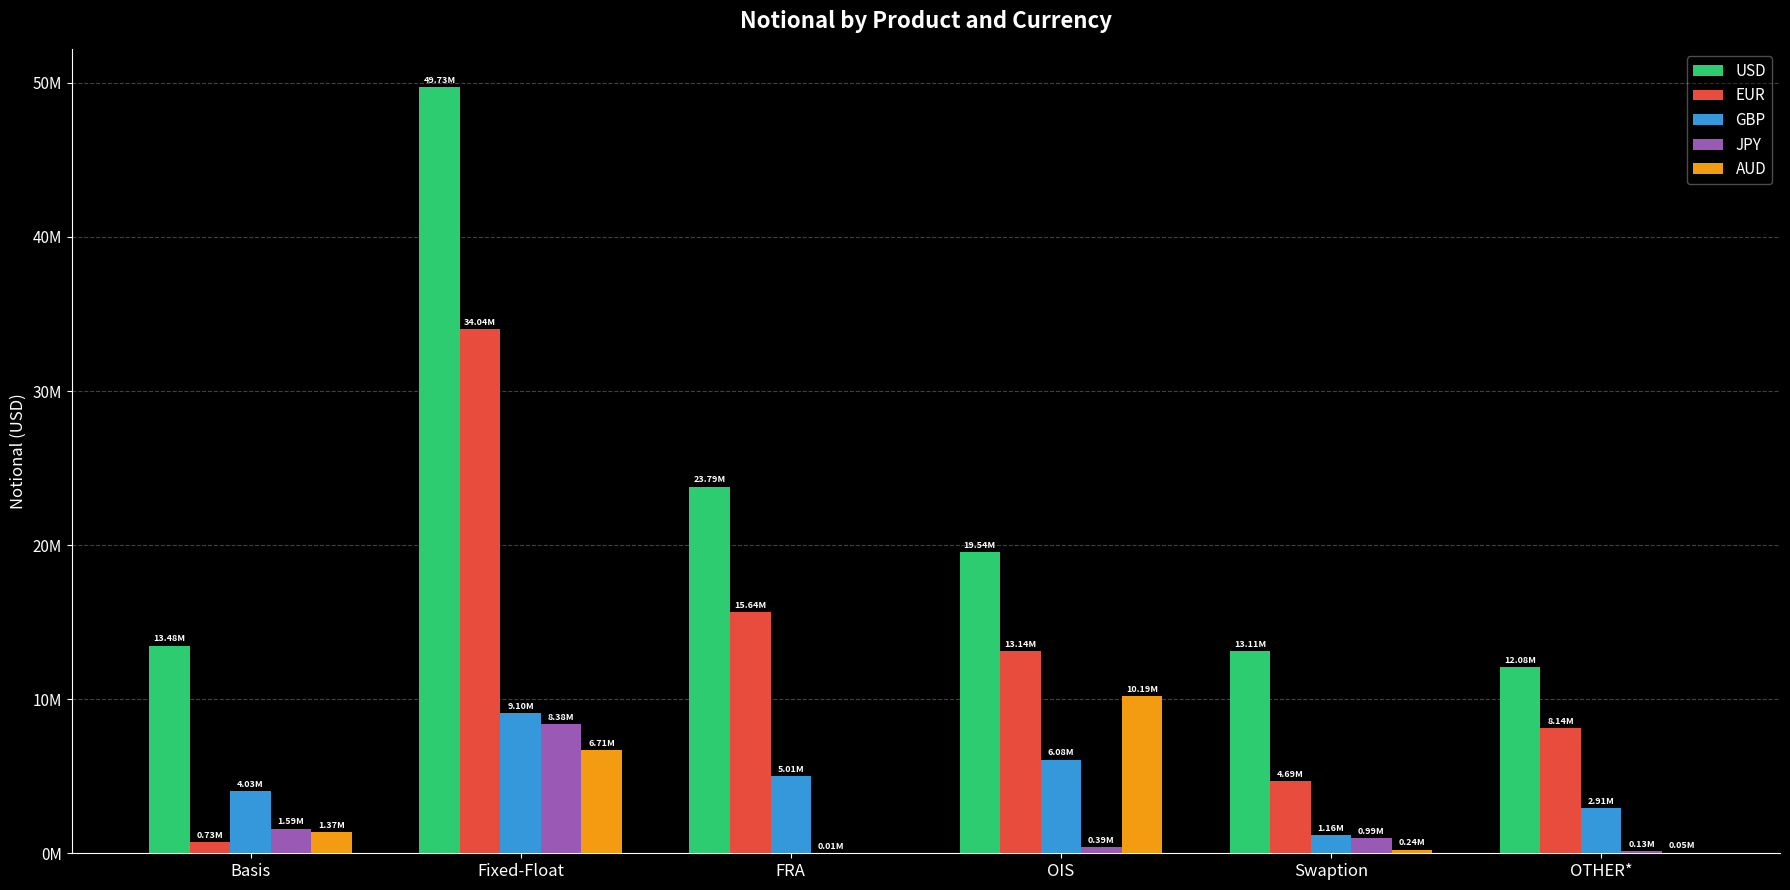

What is the average value of the EUR series?

12728862